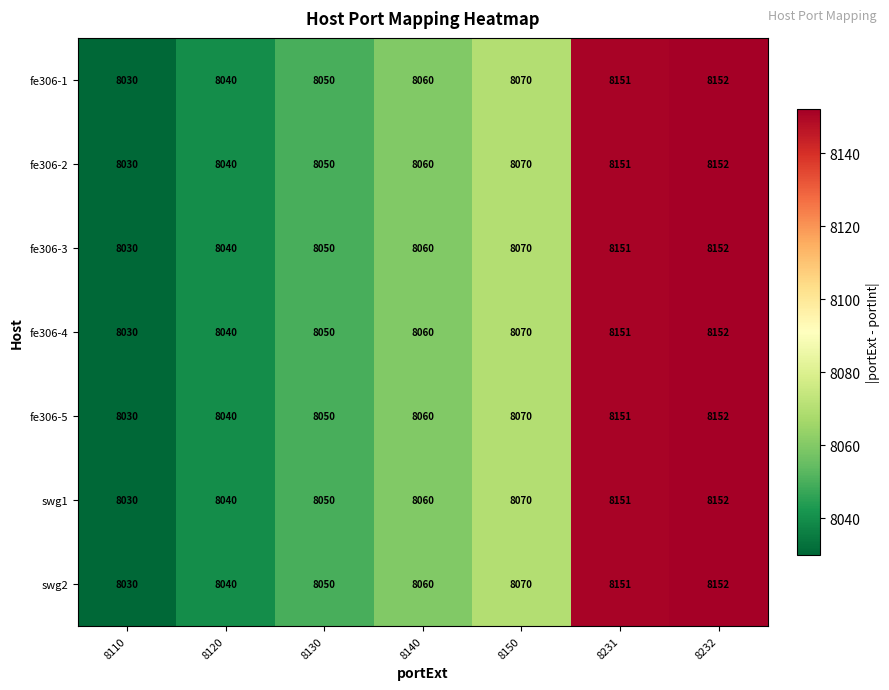

Which label corresponds to the smallest value in the chart?

8110